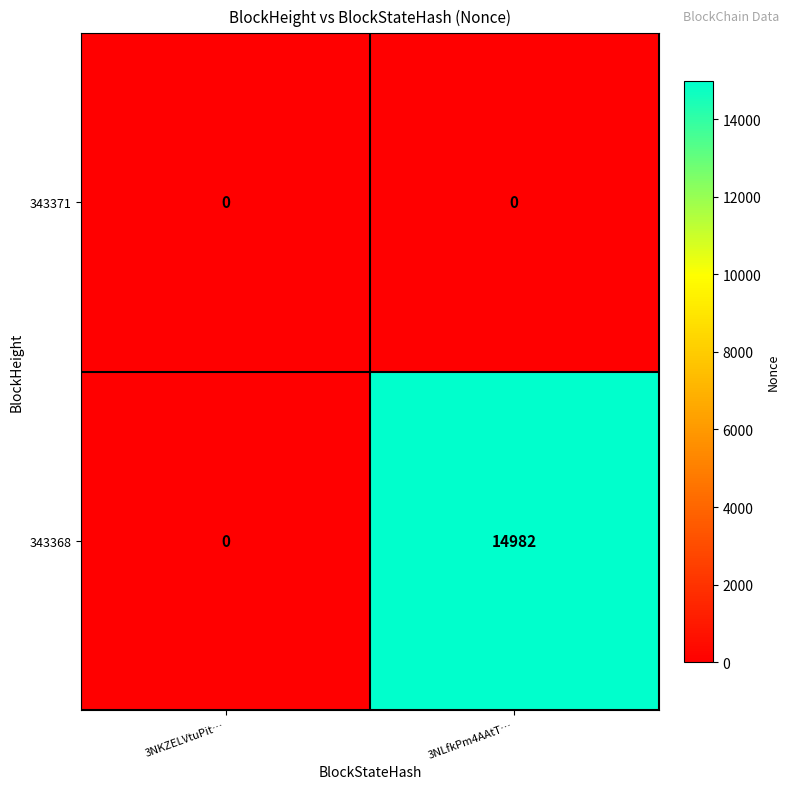

Read the 343368 value at 3NLfkPm4AAtT…, to the nearest 50.

15000